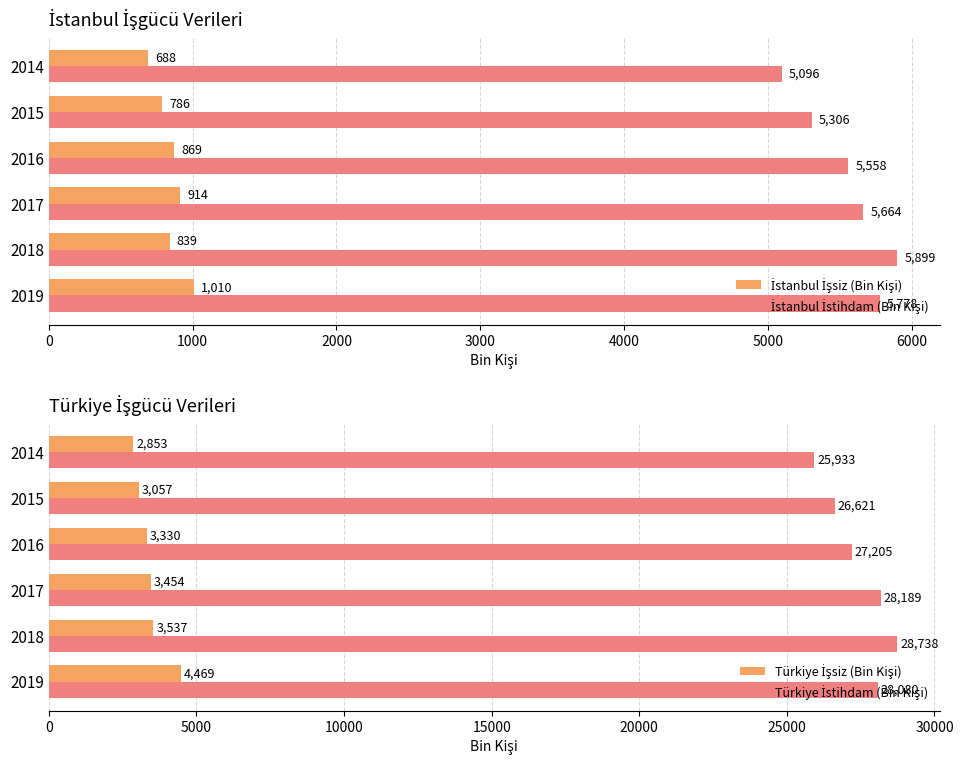

What is the value of the İstanbul İstihdam (Bin Kişi) bar at the 3rd from the left?

5664